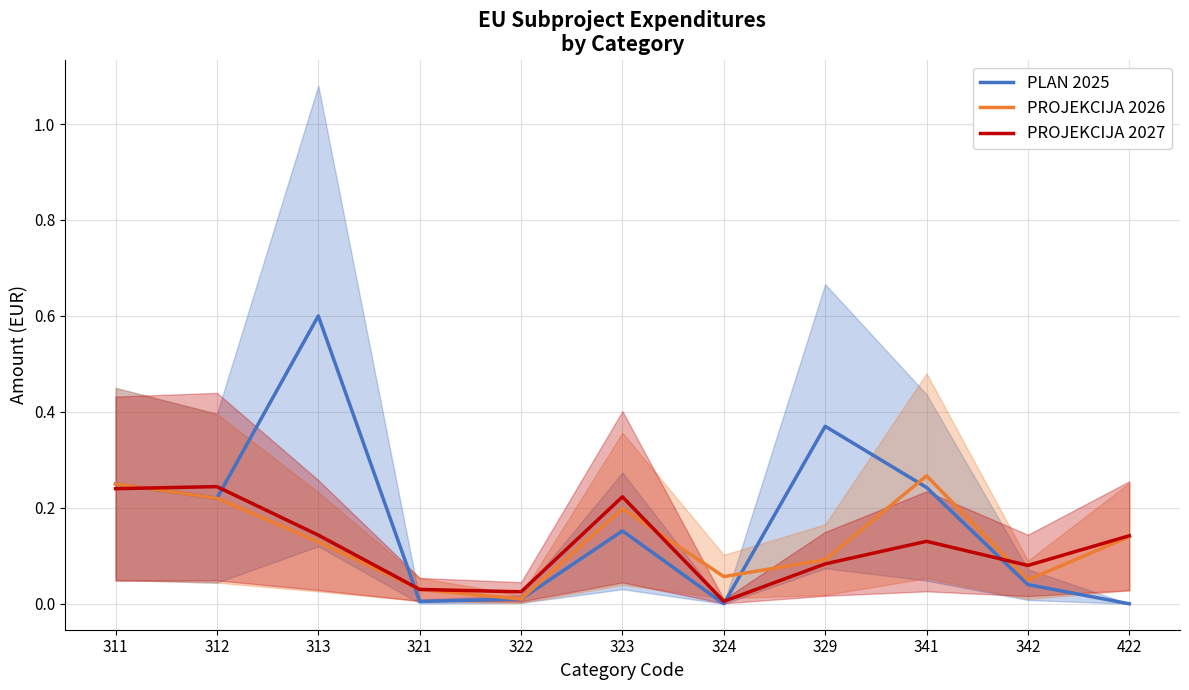

Where is the first local minimum for PROJEKCIJA 2027?

322